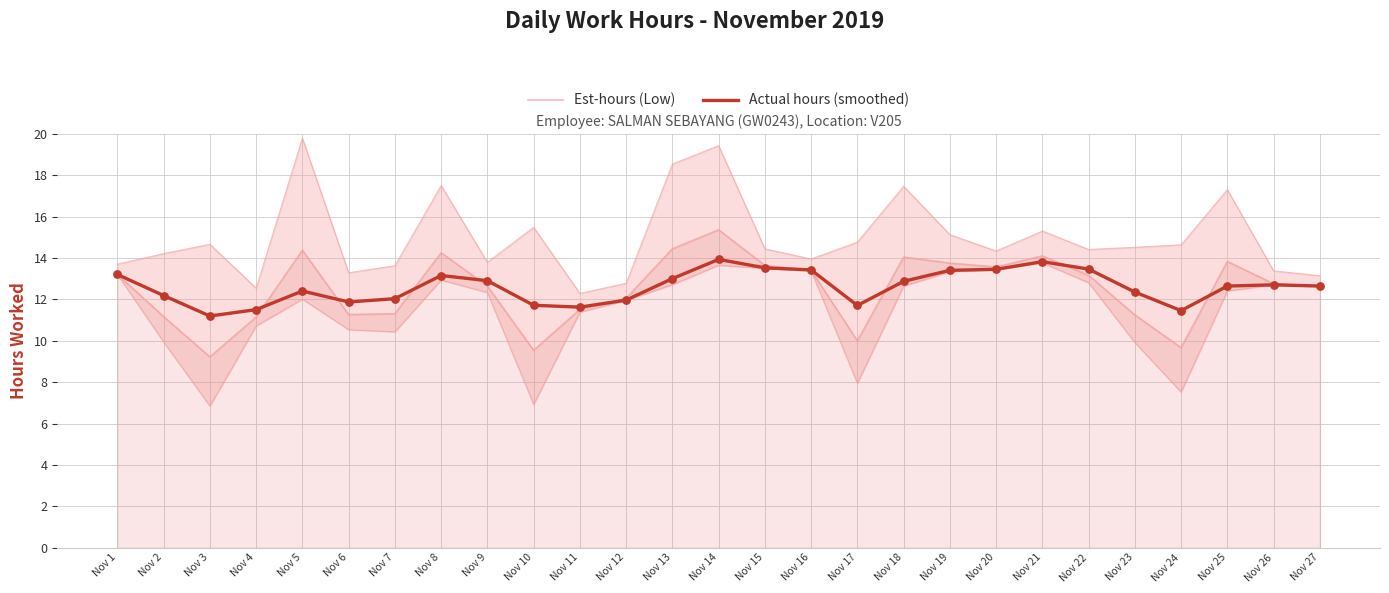

Which series has the largest total across all categories?

Actual hours (smoothed)